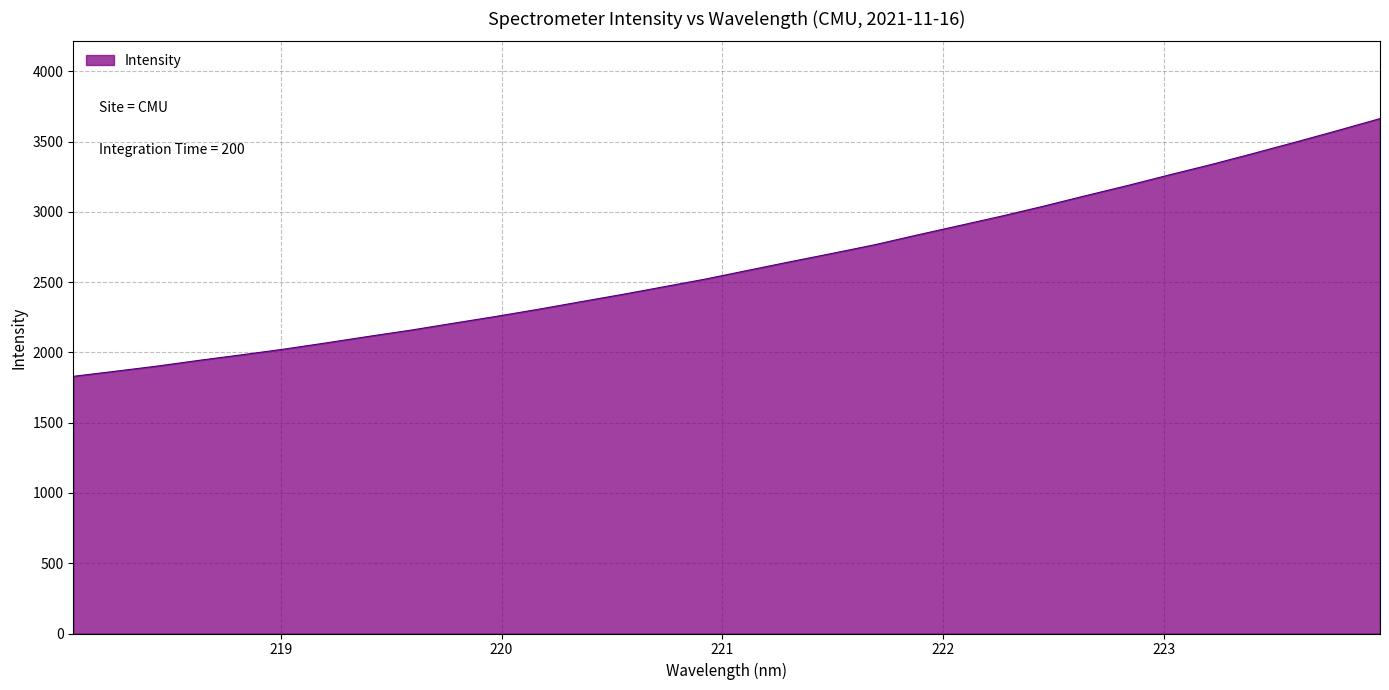

What is the smallest value displayed?

1830.0